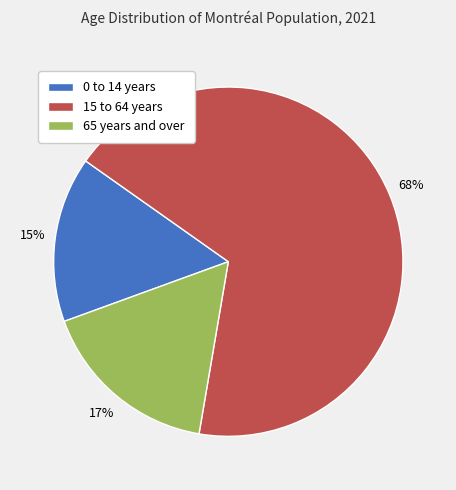

What is the largest slice in the pie chart?

15 to 64 years